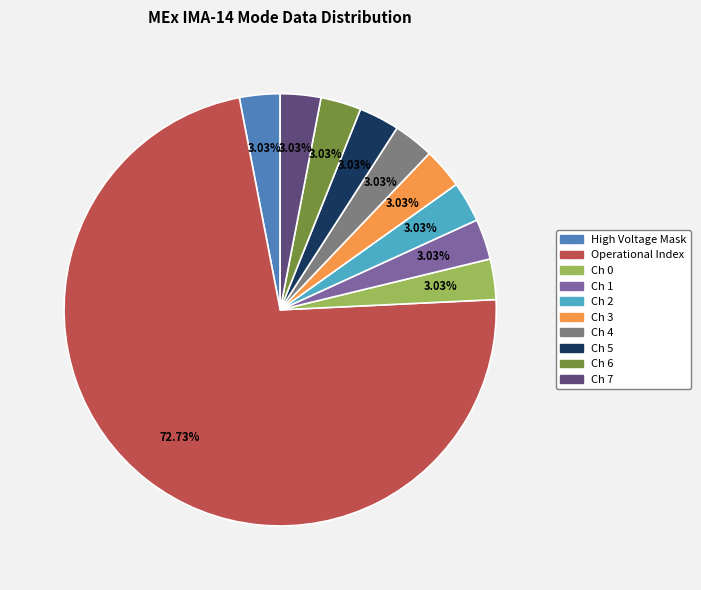

Does any single category account for the majority?

Yes